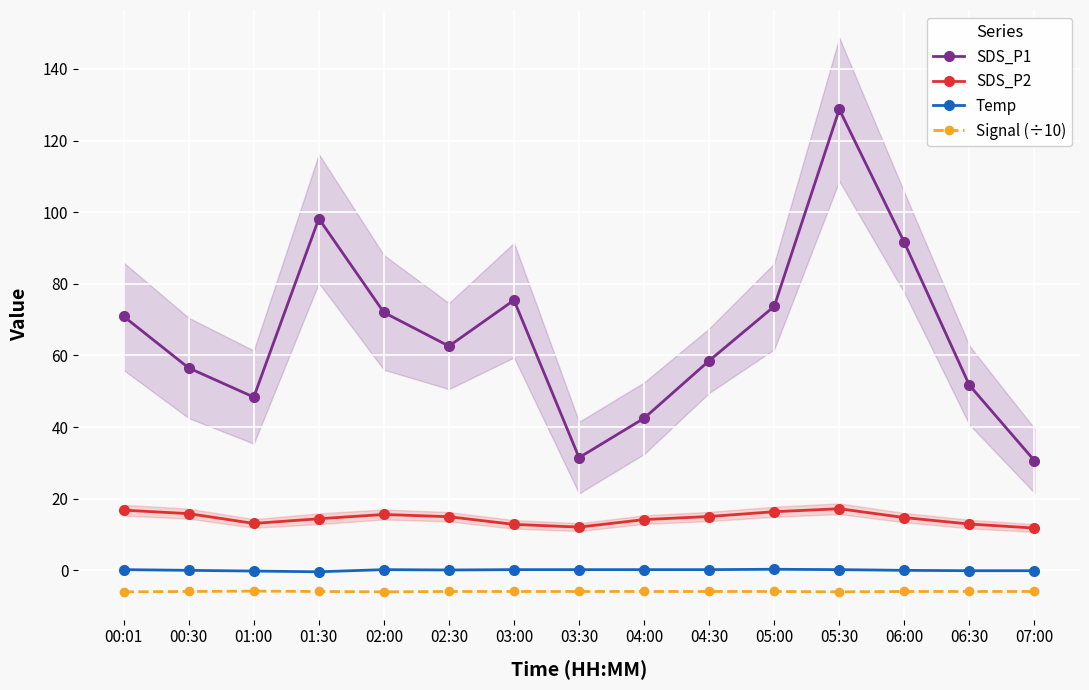

Which series has the largest total across all categories?

SDS_P1